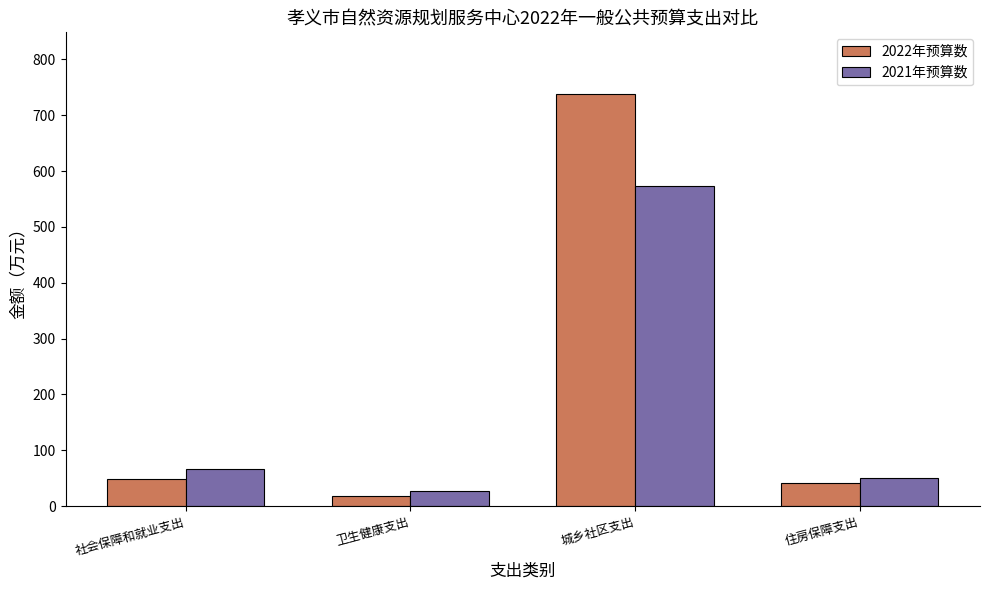

Is it true that 2021年预算数 equals 103.8 at 社会保障和就业支出?

False